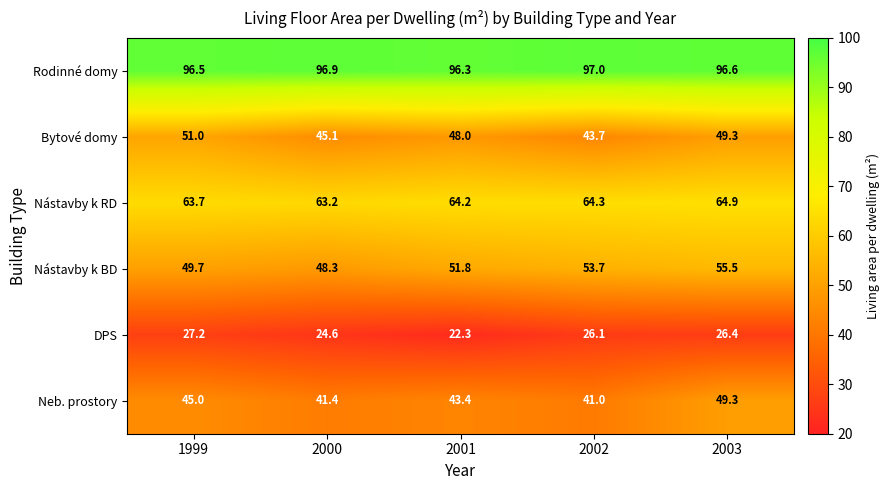

Reading left to right, extract all data points from this chart.

Rodinné domy: 96.5	96.9	96.3	97.0	96.6
Bytové domy: 51.0	45.1	48.0	43.7	49.3
Nástavby k RD: 63.7	63.2	64.2	64.3	64.9
Nástavby k BD: 49.7	48.3	51.8	53.7	55.5
DPS: 27.2	24.6	22.3	26.1	26.4
Neb. prostory: 45.0	41.4	43.4	41.0	49.3